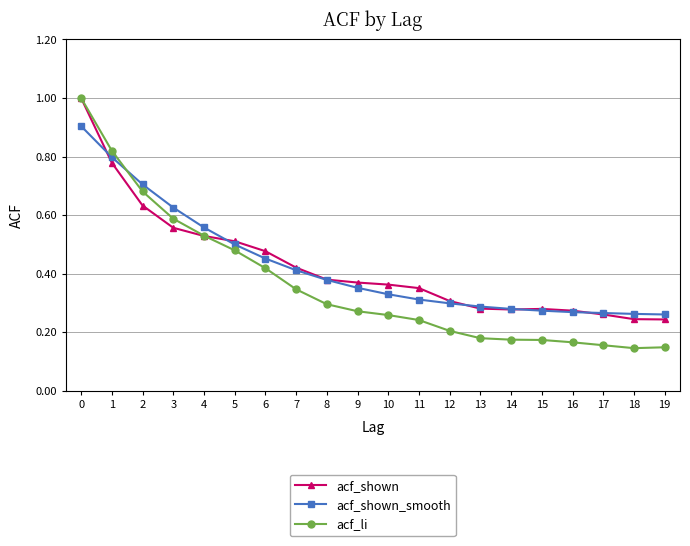

Which series has the largest range (max minus min)?

acf_li